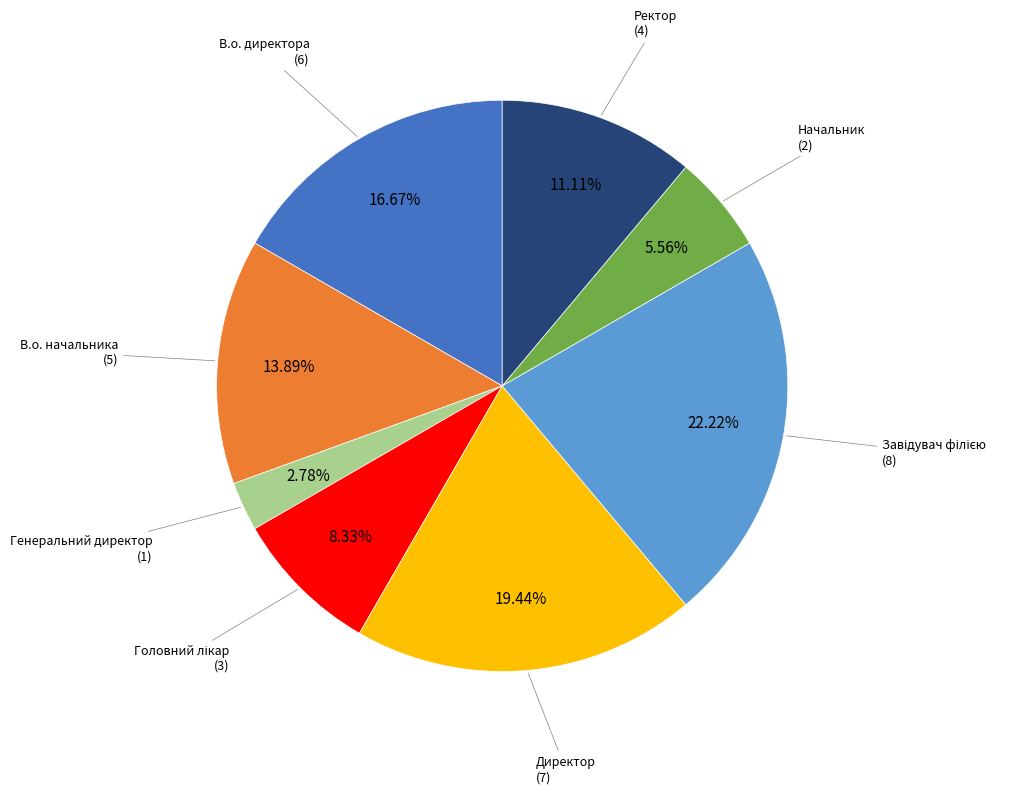

Is Генеральний директор the majority of the pie?

No